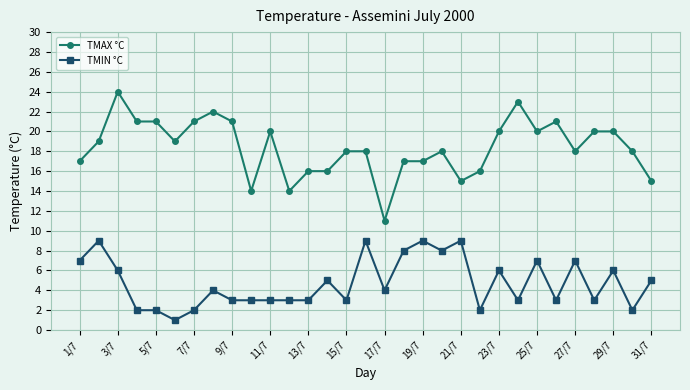

What is the minimum value shown in the chart?

1